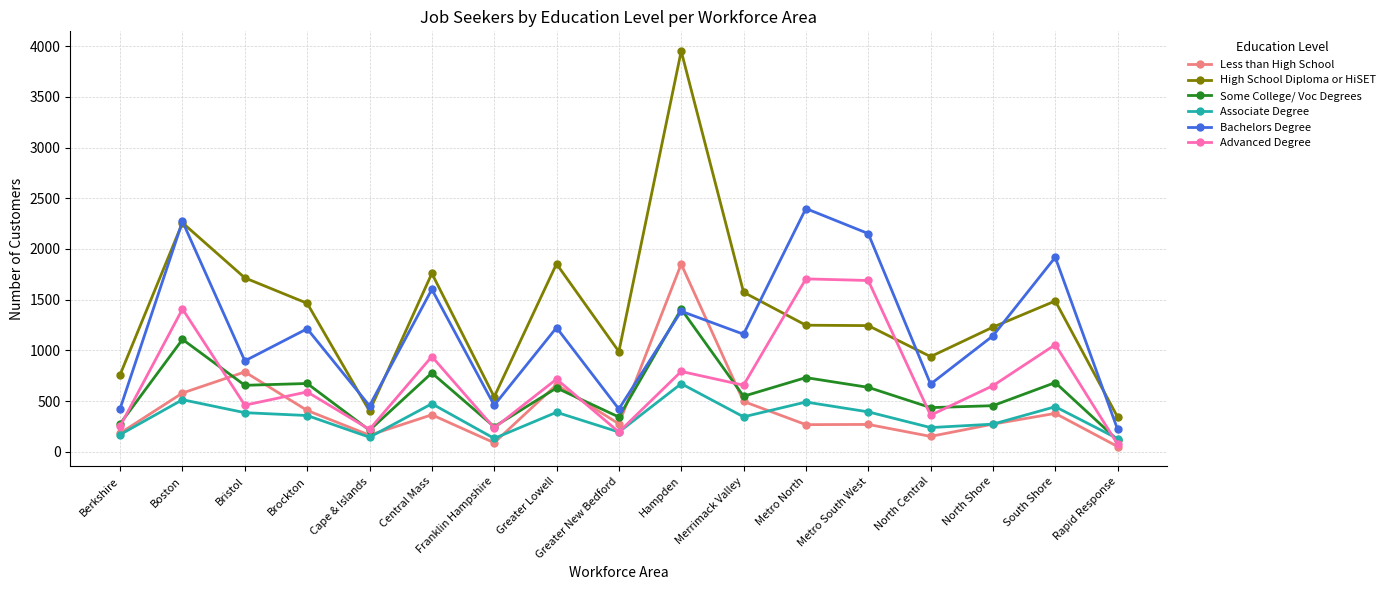

The Advanced Degree series shows 459 at Bristol. True or false?

True